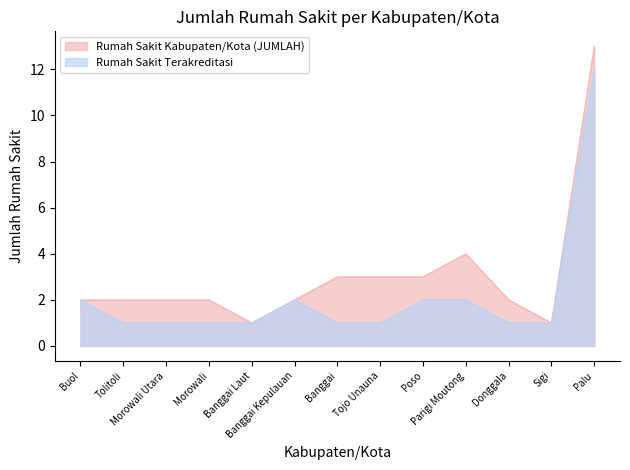

How many lines are shown in the chart?

2